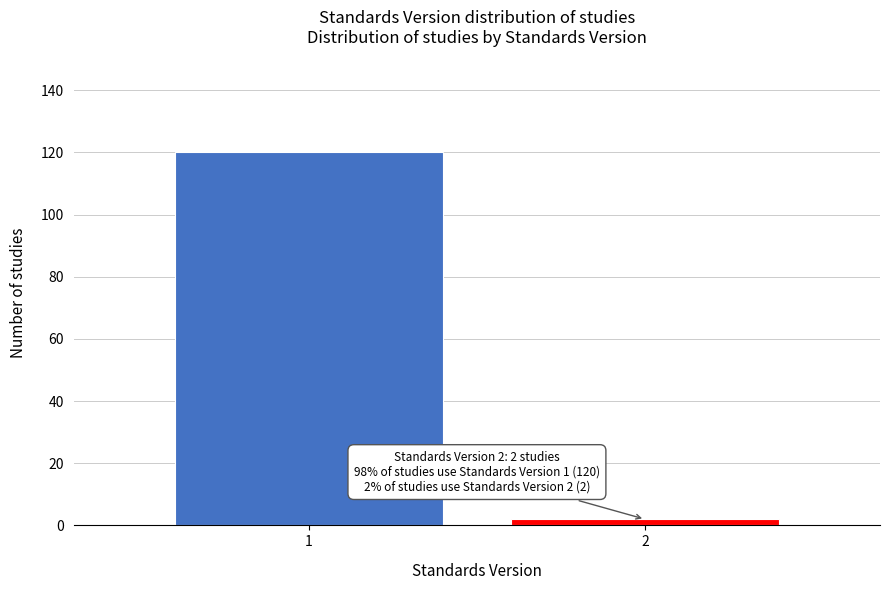

Reading left to right, transcribe all the data shown in this chart.

1=120	2=2